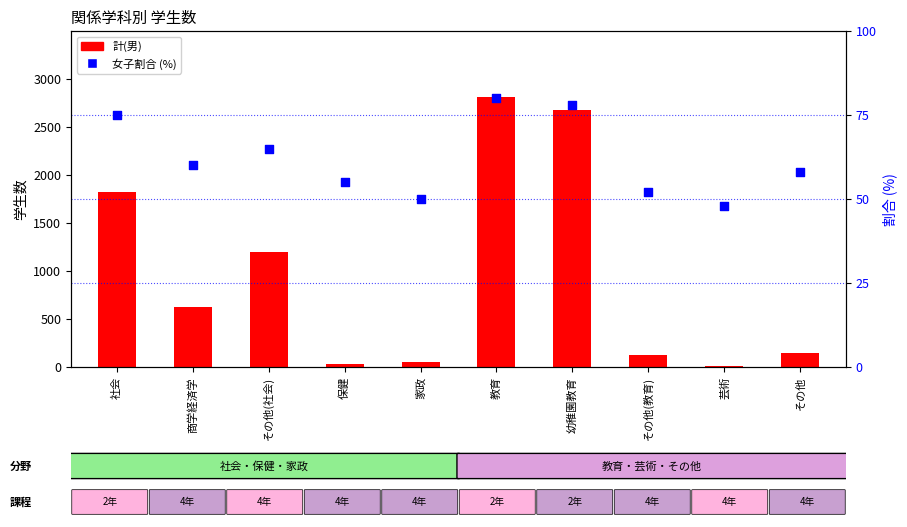

Which series has the largest total across all categories?

計(男)